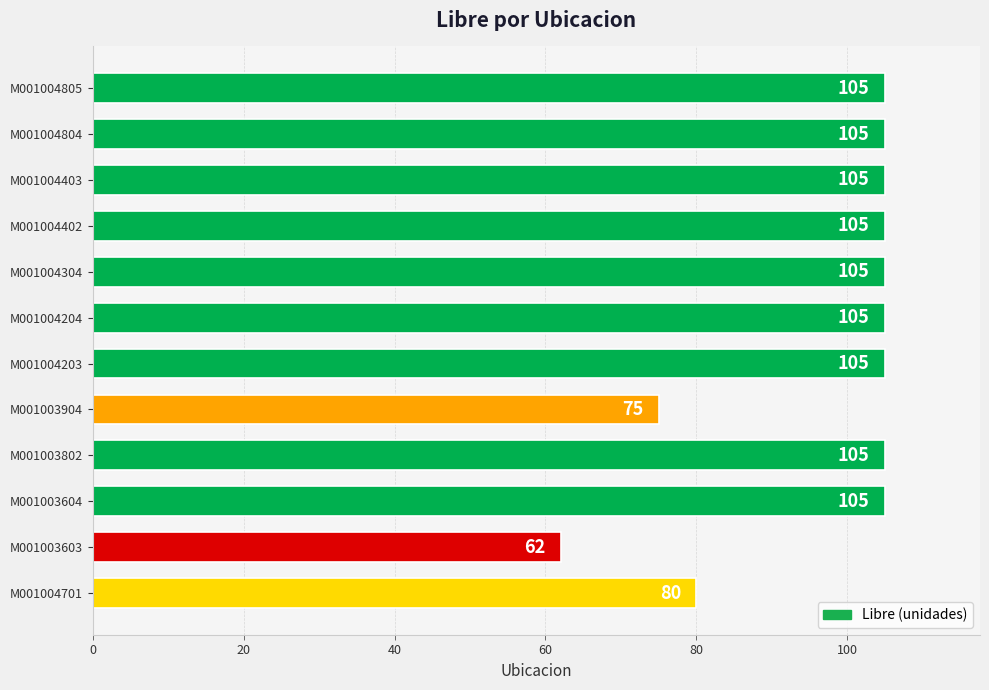

The chart shows a value of 105 at M001004204. True or false?

True